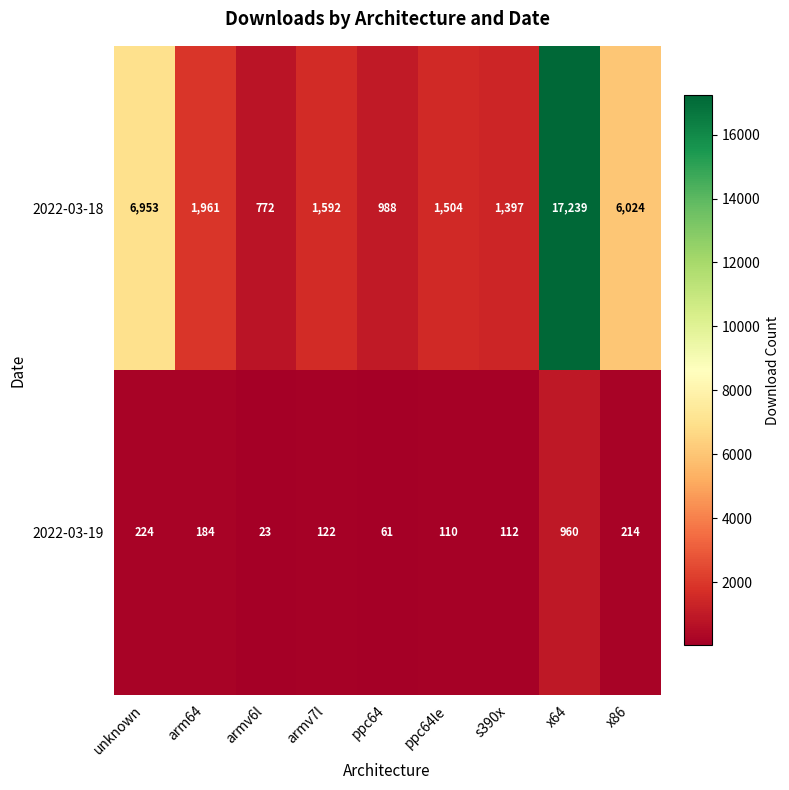

What is the average value of the 2022-03-18 series?

4270